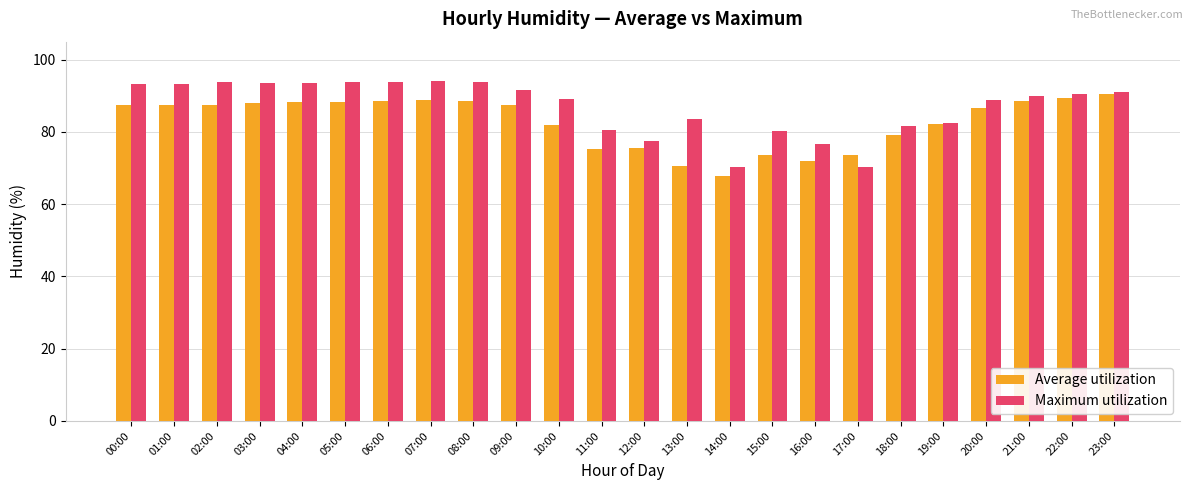

What is the greatest value displayed?

94.0